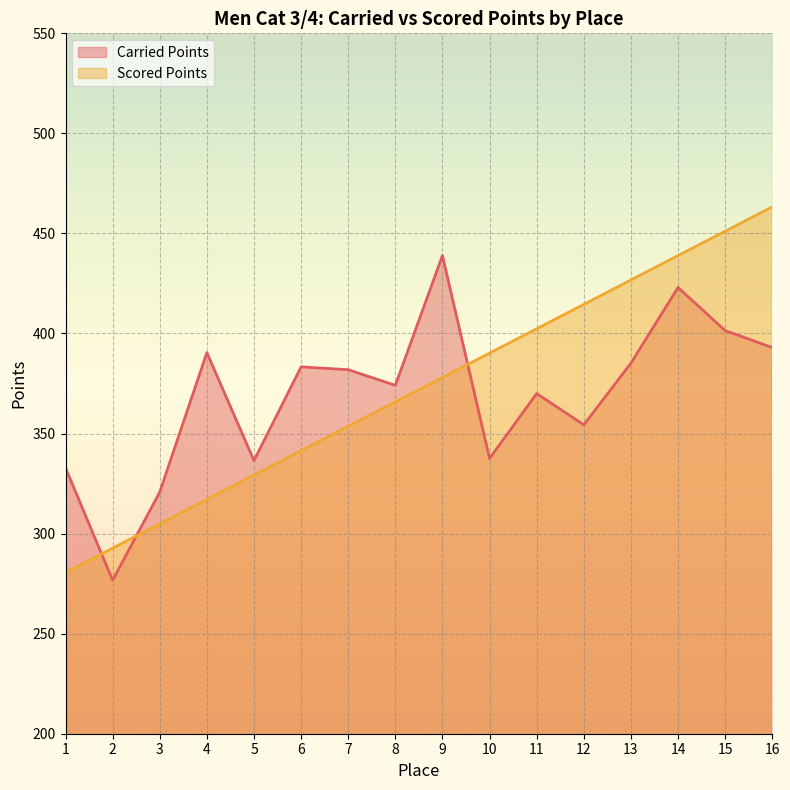

Reading right to left, list all the values displayed in this chart.

Carried Points: 393.0	401.5	423.0	385.1	354.4	370.0	337.6	439.0	374.1	381.9	383.3	336.5	390.4	320.8	276.7	332.9
Scored Points: 463.3	451.1	438.9	426.7	414.6	402.4	390.2	378.0	365.8	353.6	341.4	329.3	317.1	304.9	292.7	280.5